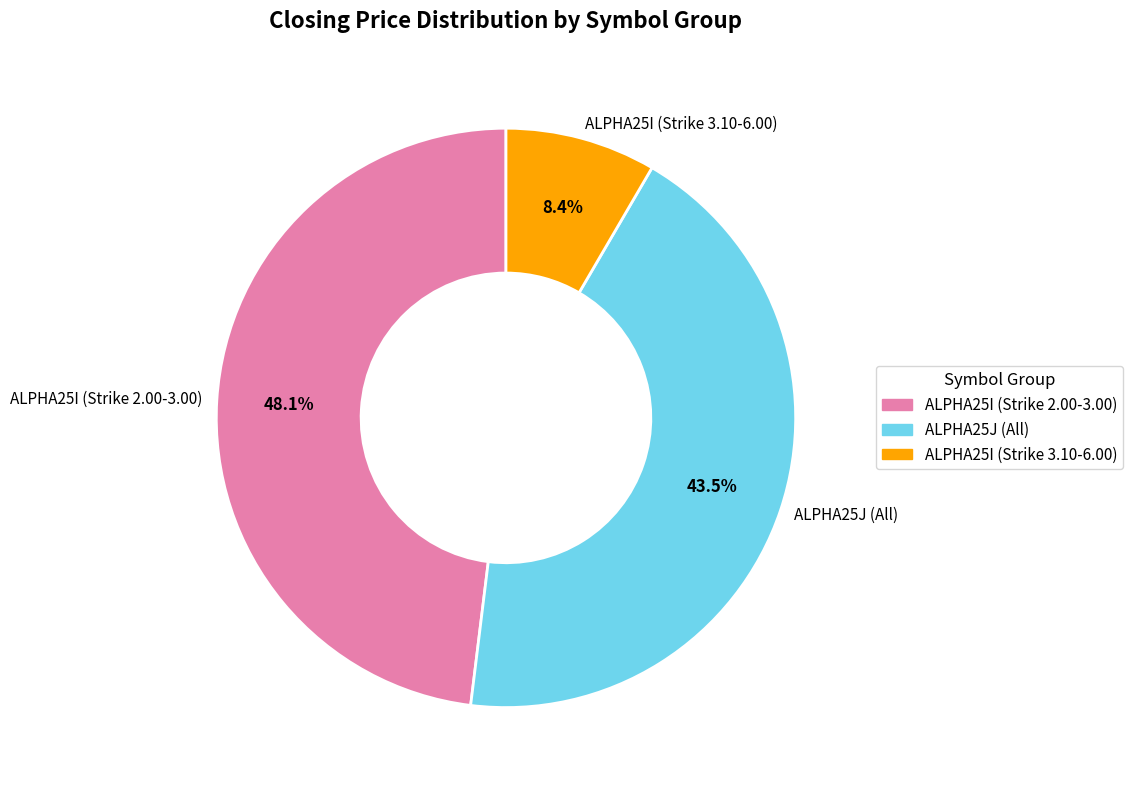

How many segments does this pie chart have?

3